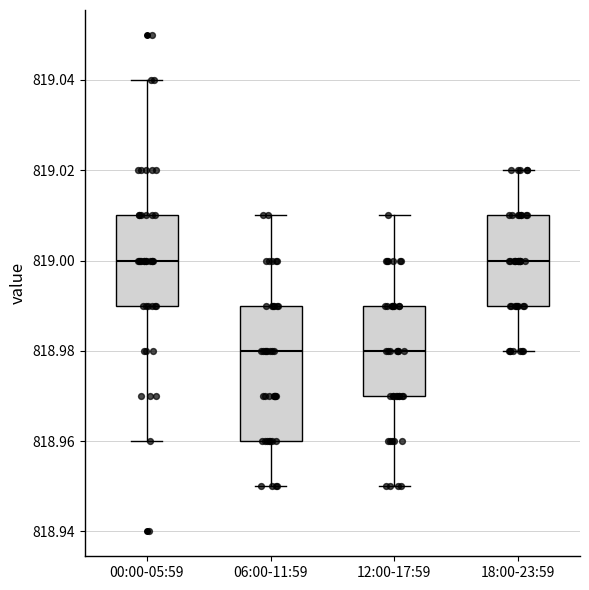

Reading left to right, transcribe this box plot: for each box, give where its median line is, the range the box spans, and where its two whiskers end, as read against the y-axis. The values are not printed on the chart, so give them approximately, as read against the axis.

00:00-05:59: median 819.00, box 818.99 to 819.01, whiskers 818.96 to 819.04
06:00-11:59: median 818.98, box 818.96 to 818.99, whiskers 818.95 to 819.01
12:00-17:59: median 818.98, box 818.97 to 818.99, whiskers 818.95 to 819.01
18:00-23:59: median 819.00, box 818.99 to 819.01, whiskers 818.98 to 819.02